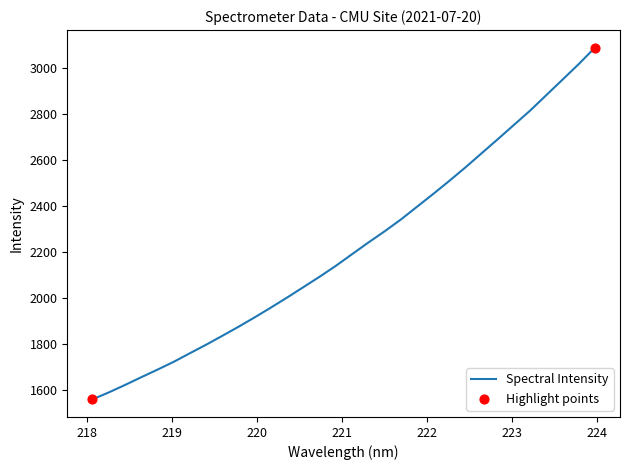

What is the difference between the maximum and minimum values?

1529.9